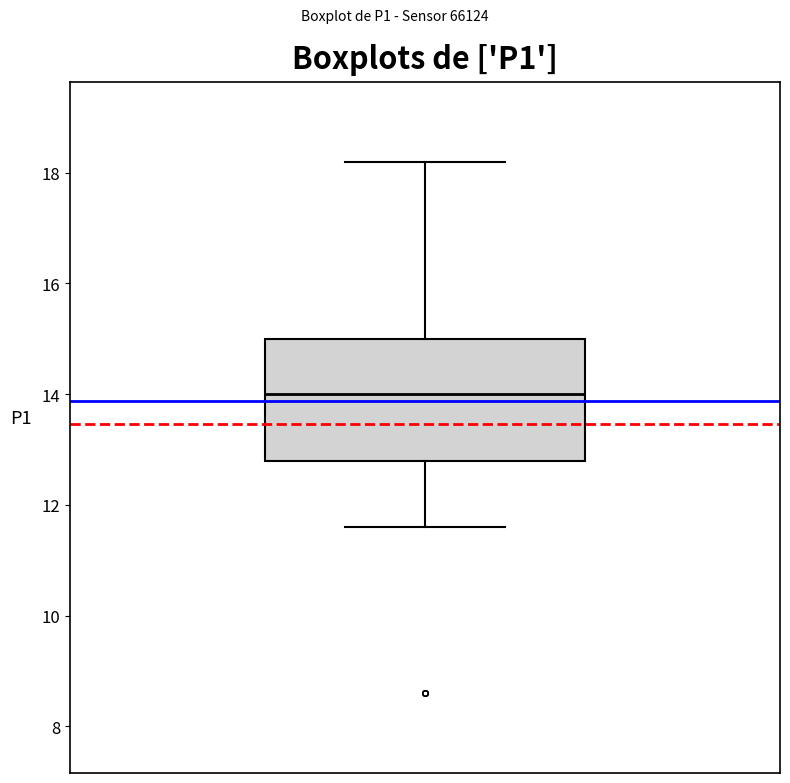

Read this box plot against the y-axis: the position of the median line, the range covered by the box, and the ends of both whiskers. The values are not printed on the chart, so give them approximately, as read against the axis.

median 14.0, box 12.8 to 15.0, whiskers 11.6 to 18.2